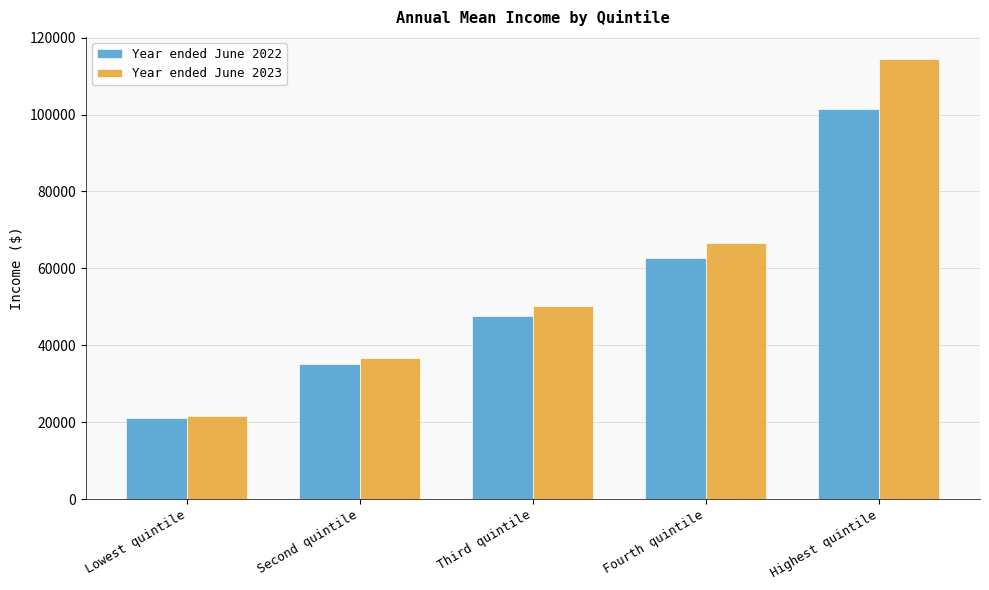

Which label corresponds to the smallest value in the chart?

Lowest quintile